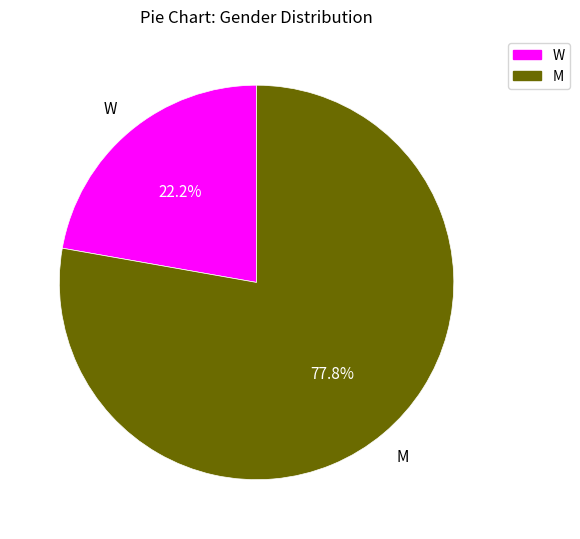

To the nearest percent, what is the average slice percentage?

50%